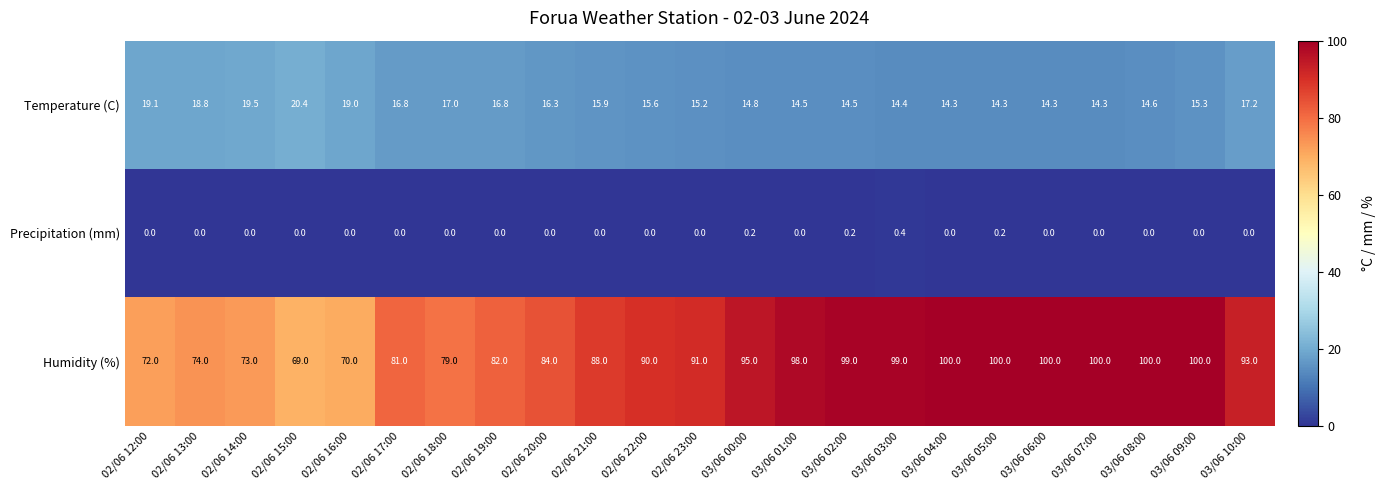

The value of Precipitation (mm) at 02/06 18:00 is 0.2. True or false?

False